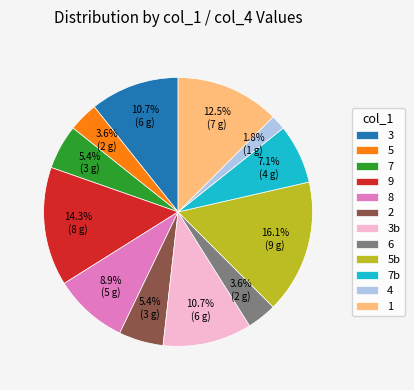

The 9 slice represents 5% of the pie. True or false?

False